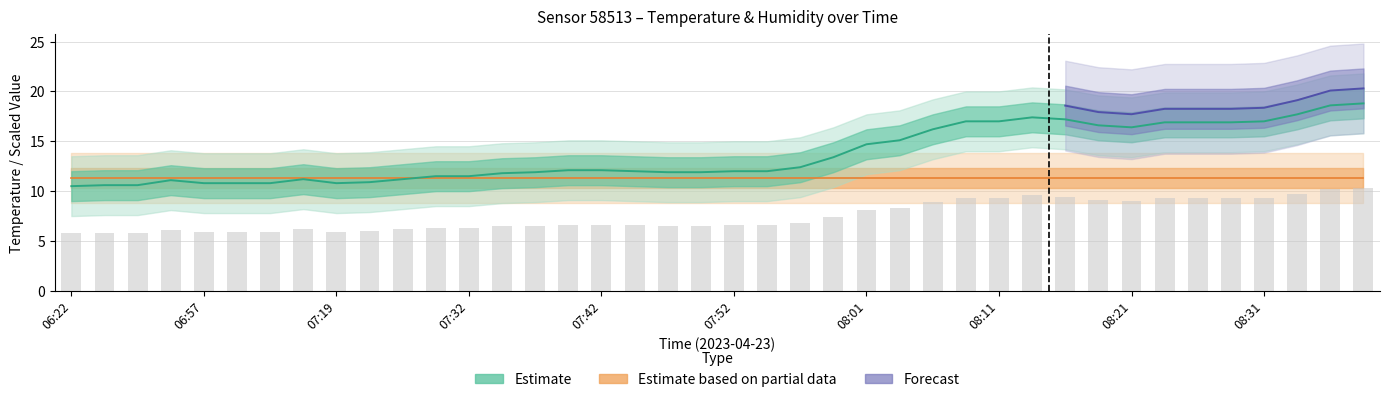

Is it true that the value at 23 is 13.4?

True